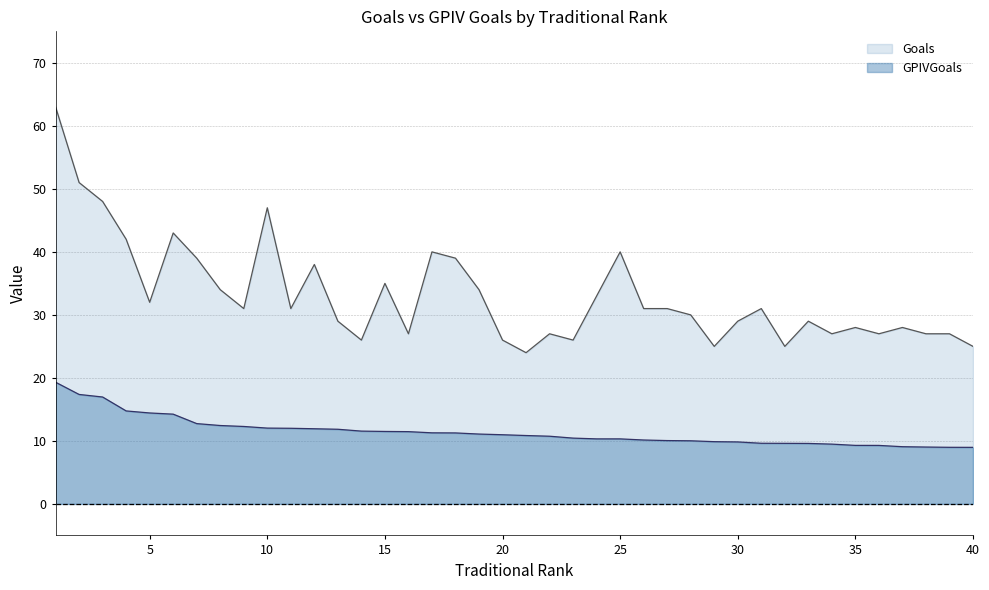

True or false: GPIVGoals and Goals cross at least once.

False